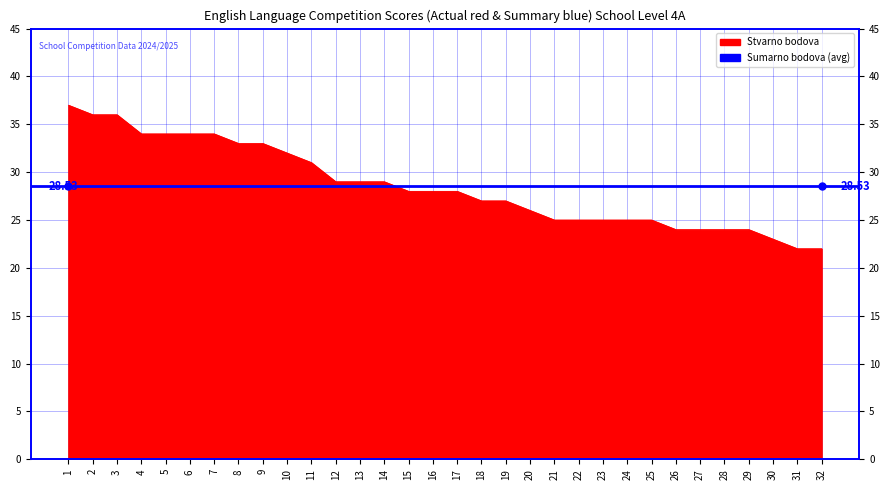

Rank the categories by value from lowest to highest.

31, 32, 30, 26, 27, 28, 29, 21, 22, 23, 24, 25, 20, 18, 19, 15, 16, 17, 12, 13, 14, 11, 10, 8, 9, 4, 5, 6, 7, 2, 3, 1